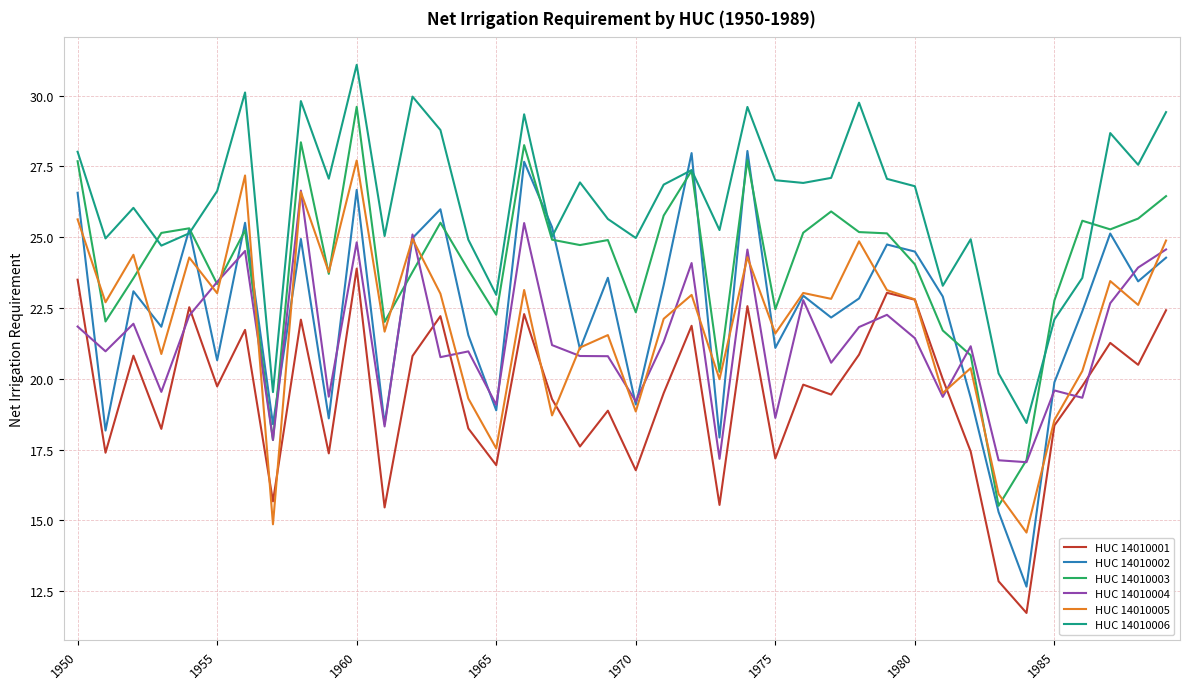

Does the chart have visible grid lines?

Yes